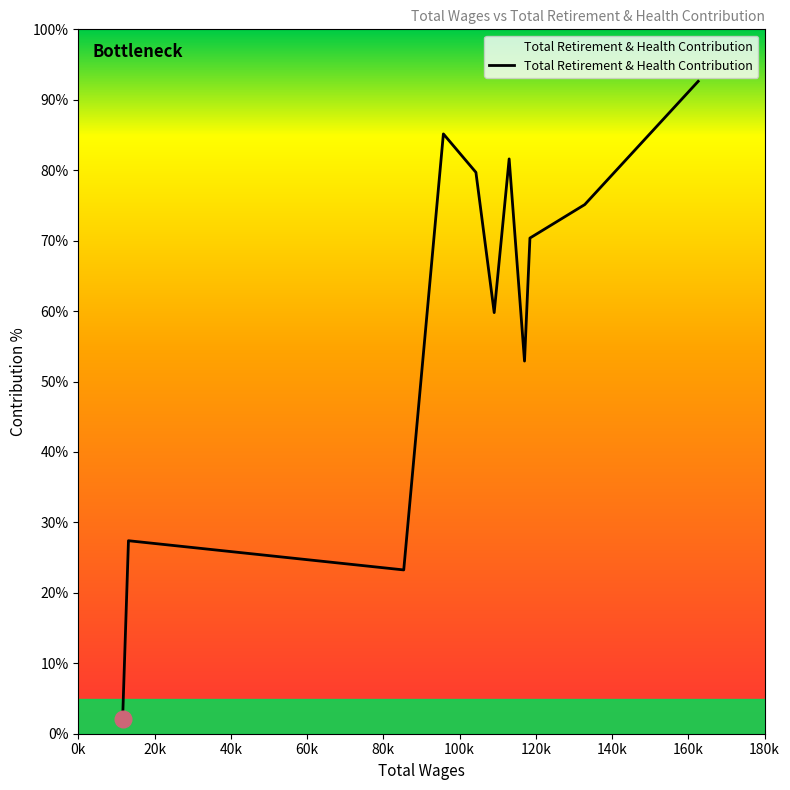

What is the greatest value displayed?

92.6